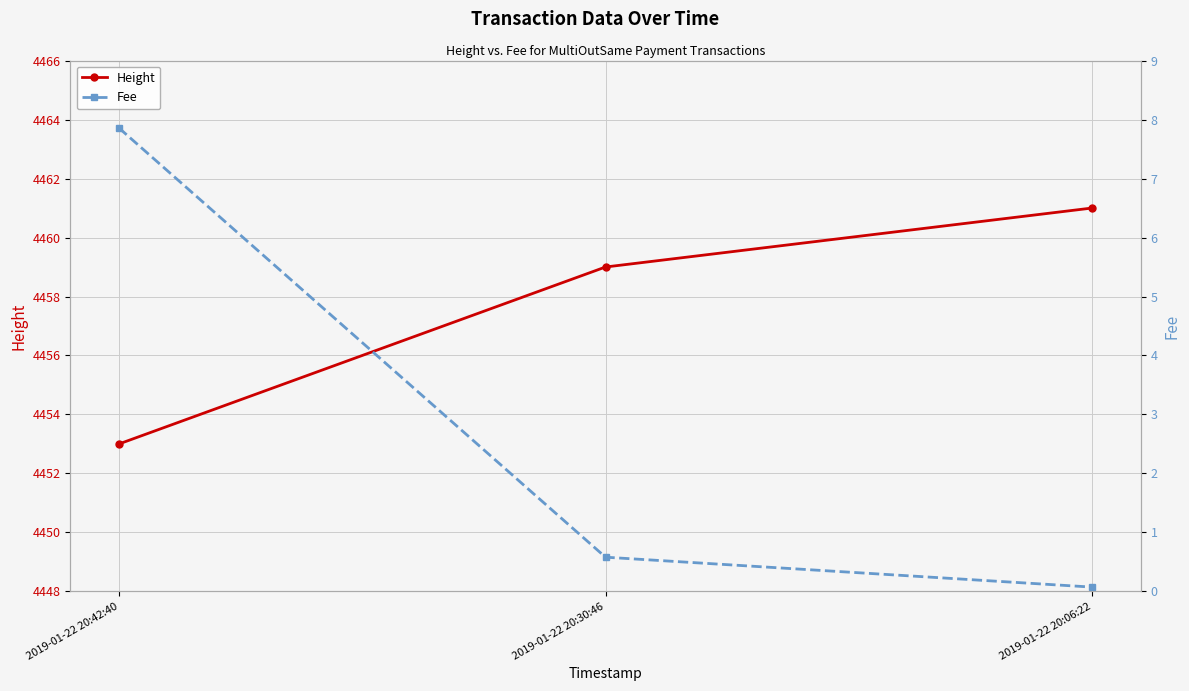

What is the value of the Fee point at the 1st from the left?

7.9